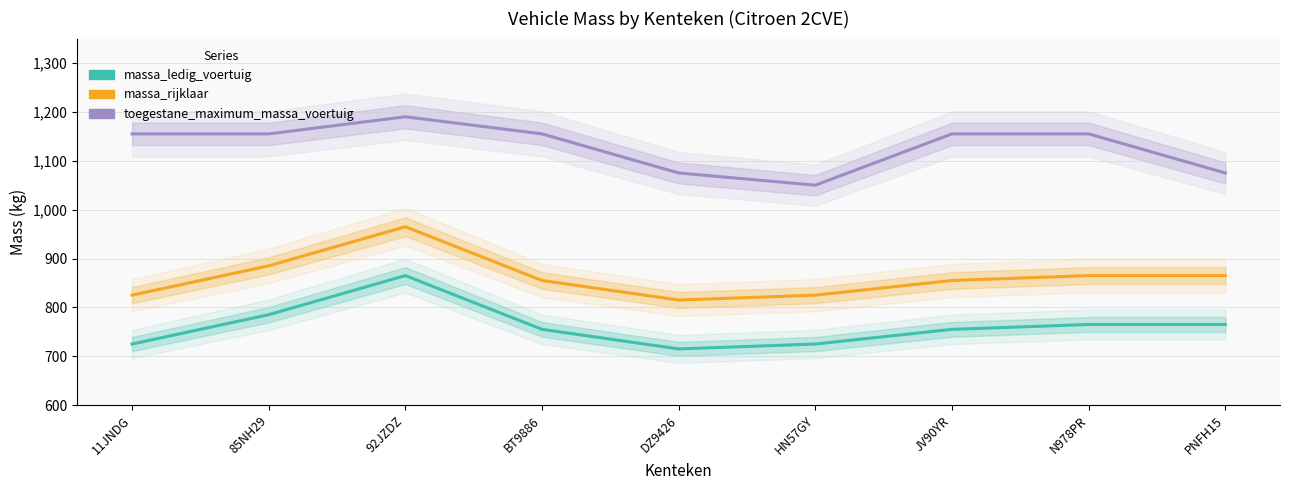

At which label does massa_ledig_voertuig reach its peak?

92JZDZ